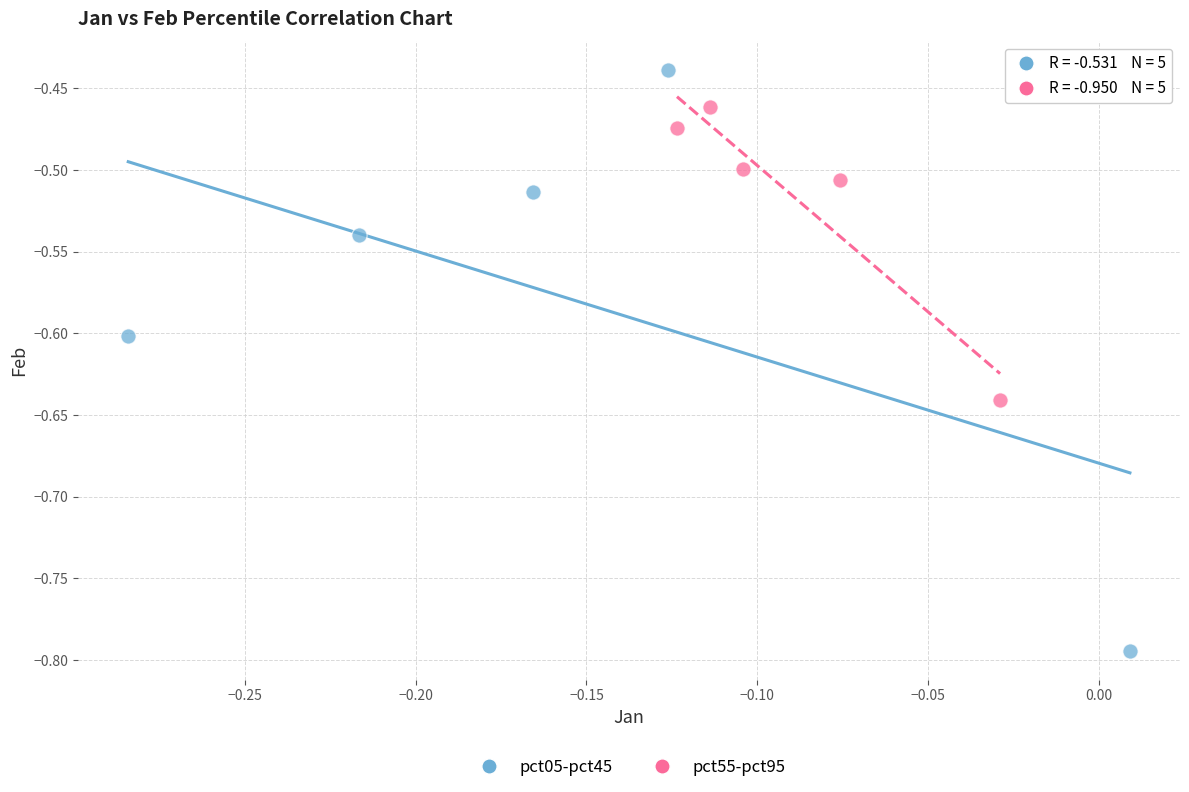

Which series has the largest Y range (max minus min)?

pct05-pct45